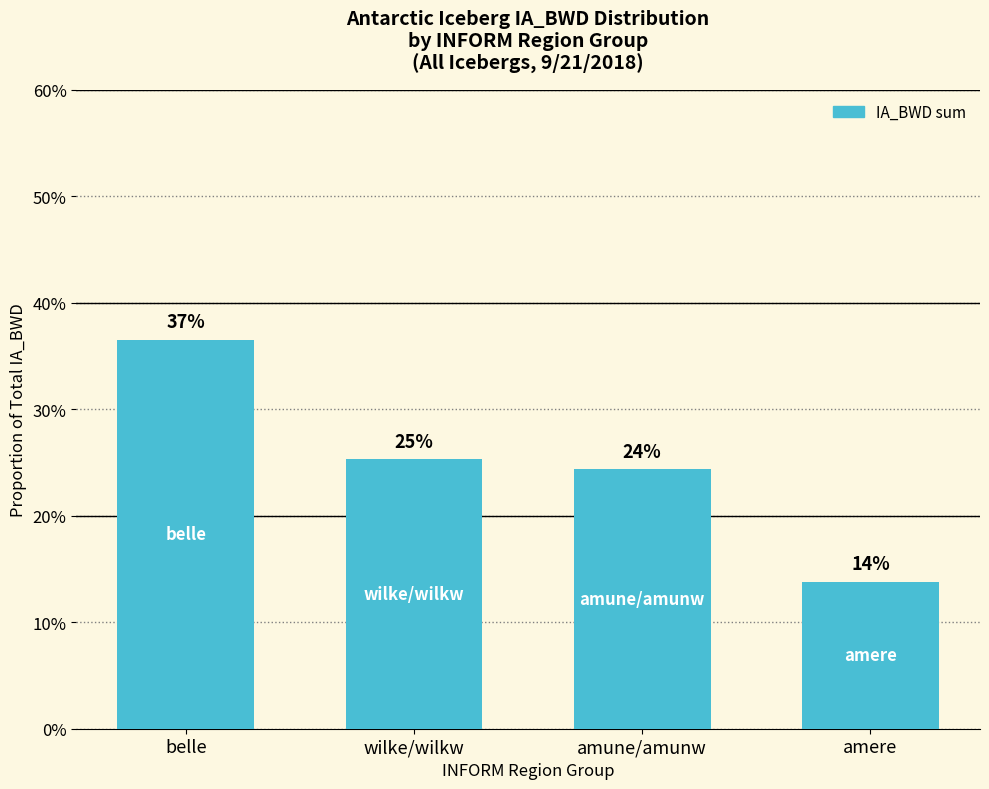

Are the bars horizontal?

No